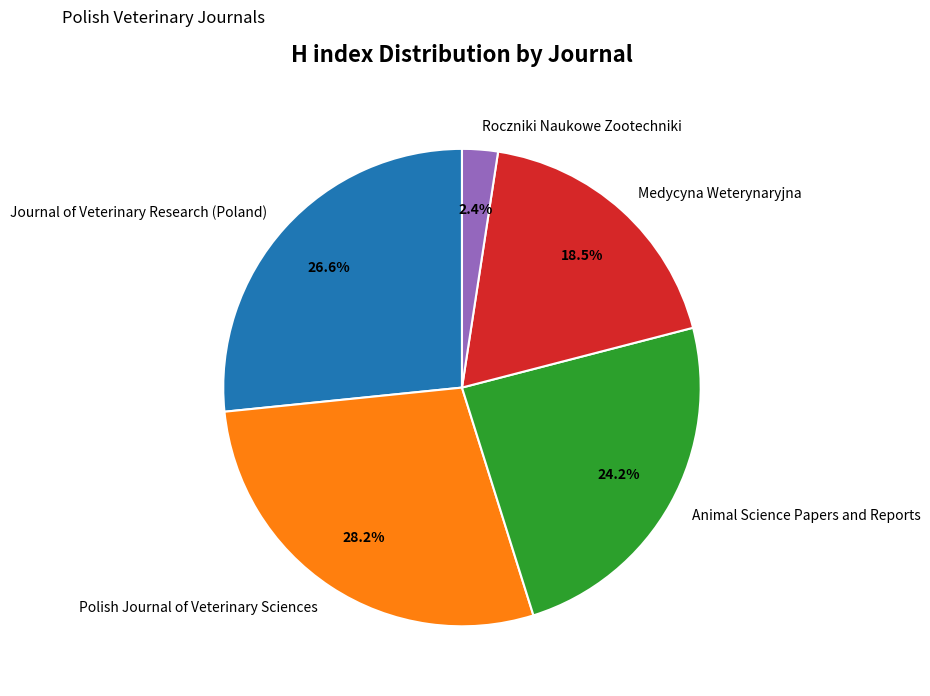

To the nearest percent, what percentage of the pie is Polish Journal of Veterinary Sciences?

28%